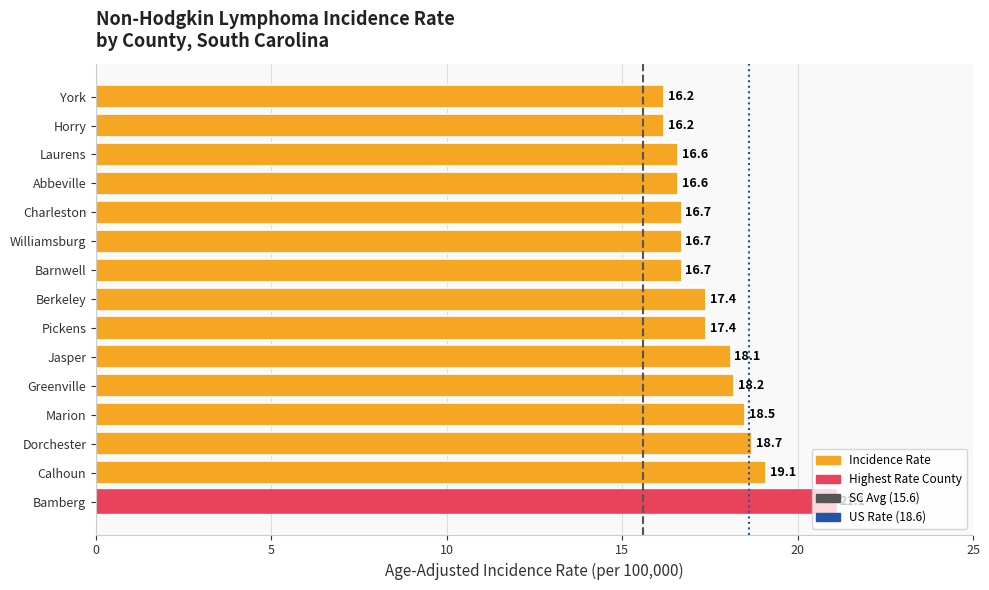

Where is the data nearest to the value 18?

Jasper